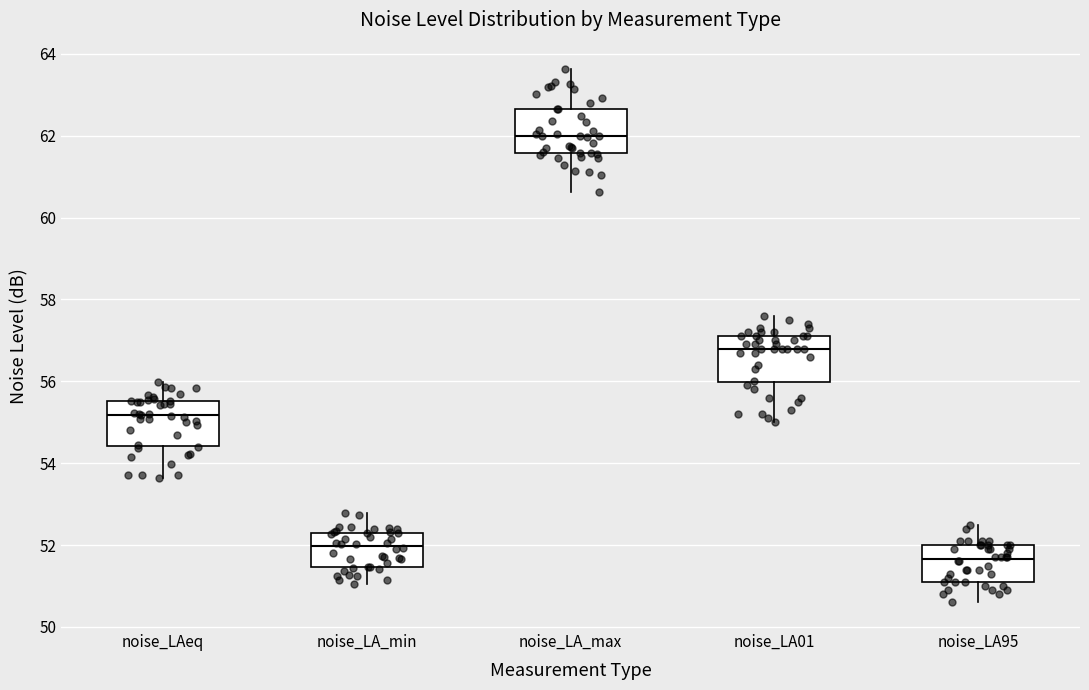

Reading left to right, transcribe this box plot: for each box, give where its median line is, the range the box spans, and where its two whiskers end, as read against the y-axis. The values are not printed on the chart, so give them approximately, as read against the axis.

noise_LAeq: median 55.2, box 54.4 to 55.6, whiskers 53.6 to 56.0
noise_LA_min: median 52.0, box 51.4 to 52.4, whiskers 51.0 to 52.8
noise_LA_max: median 62.0, box 61.6 to 62.6, whiskers 60.6 to 63.6
noise_LA01: median 56.8, box 56.0 to 57.2, whiskers 55.0 to 57.6
noise_LA95: median 51.6, box 51.2 to 52.0, whiskers 50.6 to 52.6